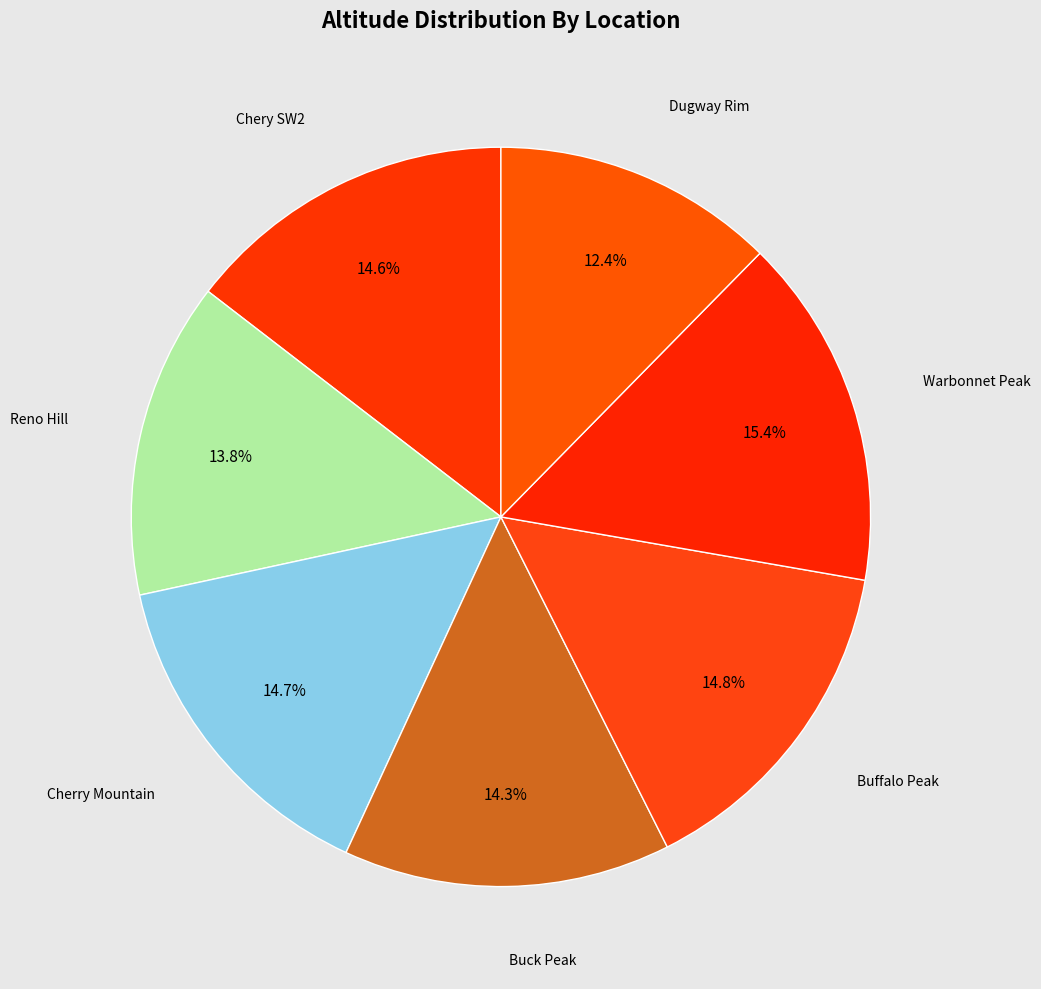

True or false: Chery SW2 accounts for 15% of the total.

True